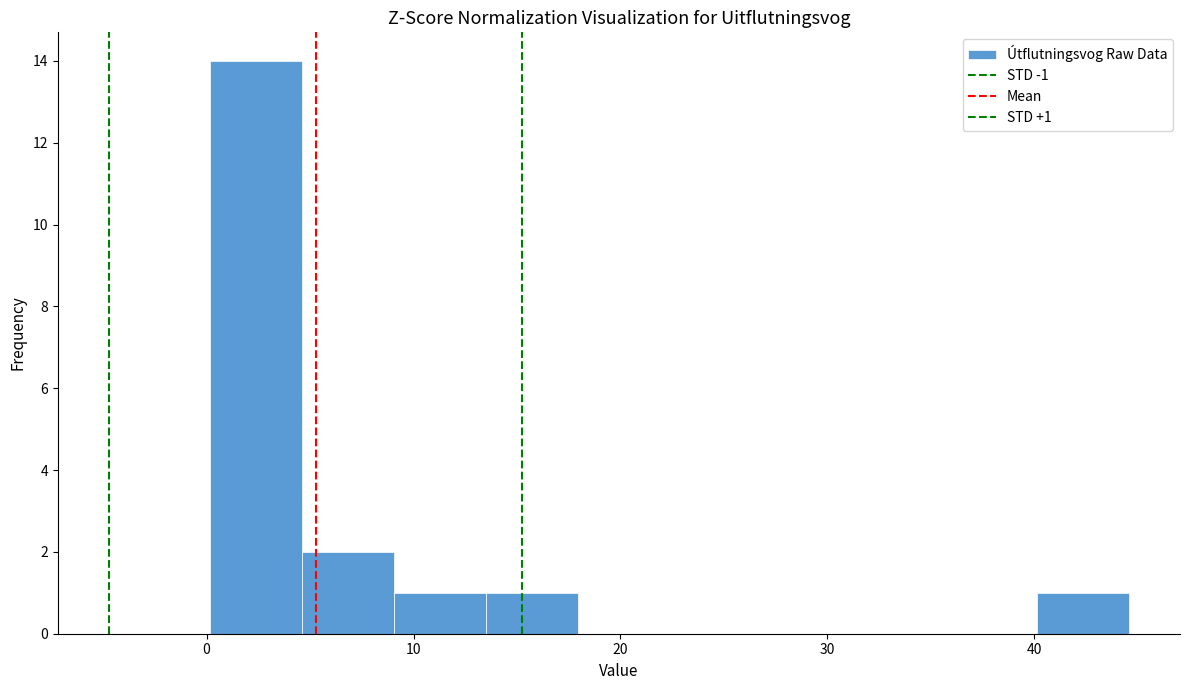

Which range on the x-axis has the tallest bar?

0 to 5